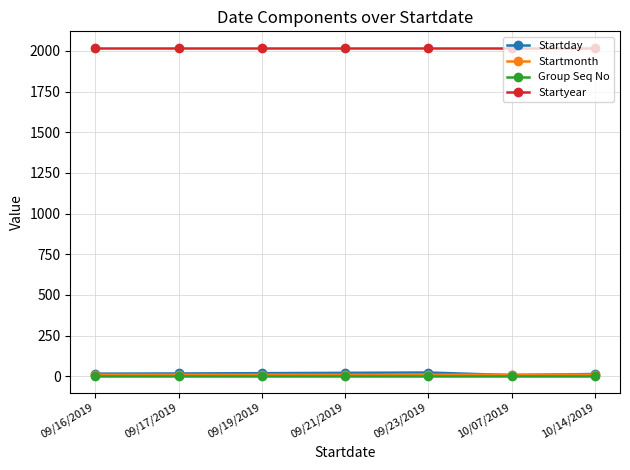

The value of Startyear at 10/07/2019 is 2019. True or false?

True